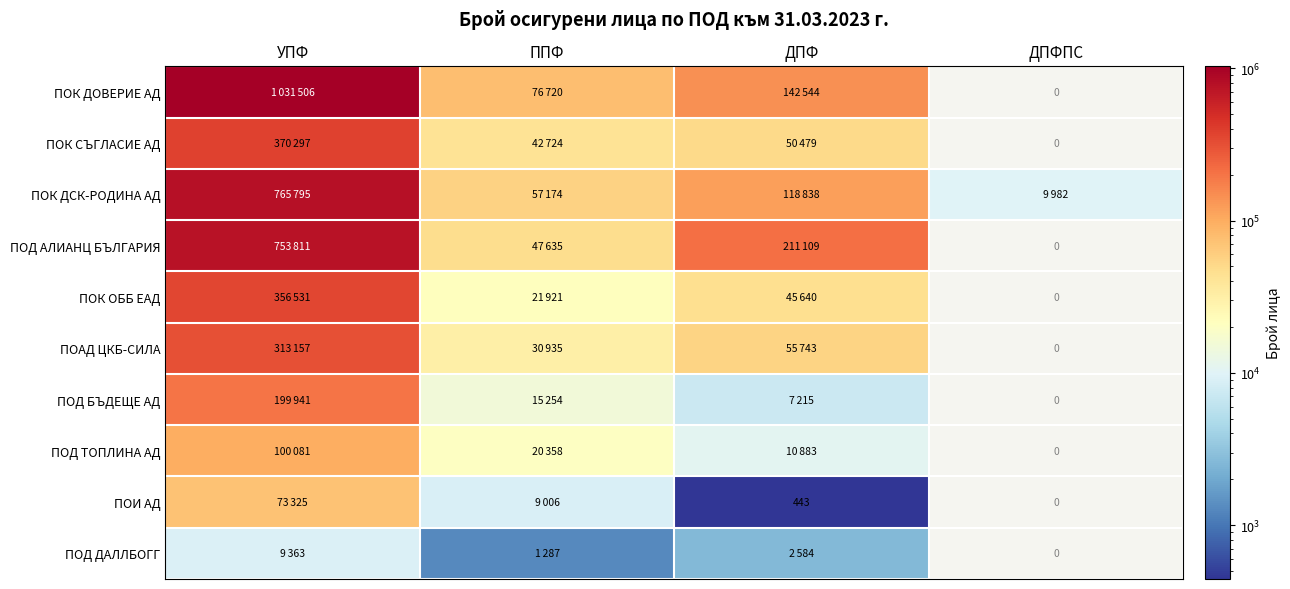

Rank the series at УПФ from lowest to highest value.

ПОД ДАЛЛБОГГ, ПОИ АД, ПОД ТОПЛИНА АД, ПОД БЪДЕЩЕ АД, ПОАД ЦКБ-СИЛА, ПОК ОББ ЕАД, ПОК СЪГЛАСИЕ АД, ПОД АЛИАНЦ БЪЛГАРИЯ, ПОК ДСК-РОДИНА АД, ПОК ДОВЕРИЕ АД